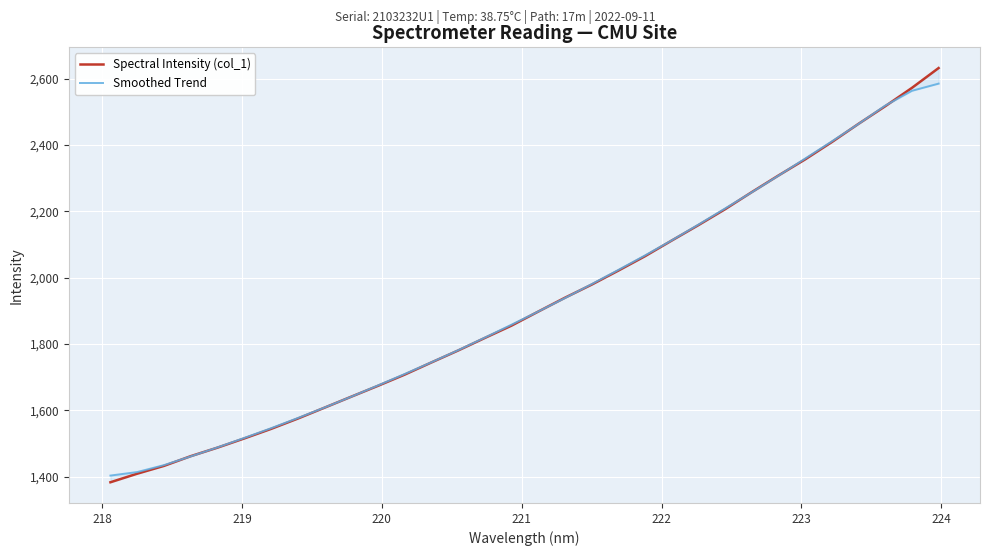

Is it true that Smoothed Trend equals 757.9 at 22?

False